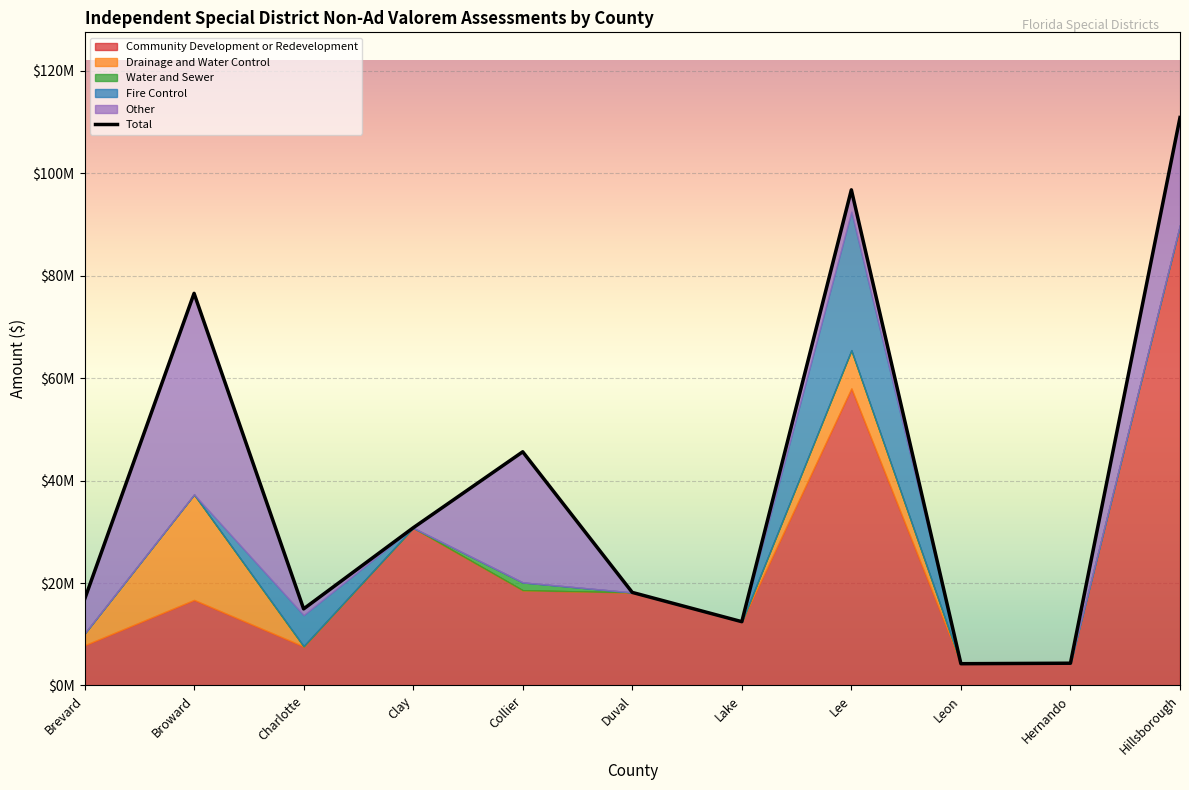

What is the difference between the highest and lowest values at Hillsborough?

110847754